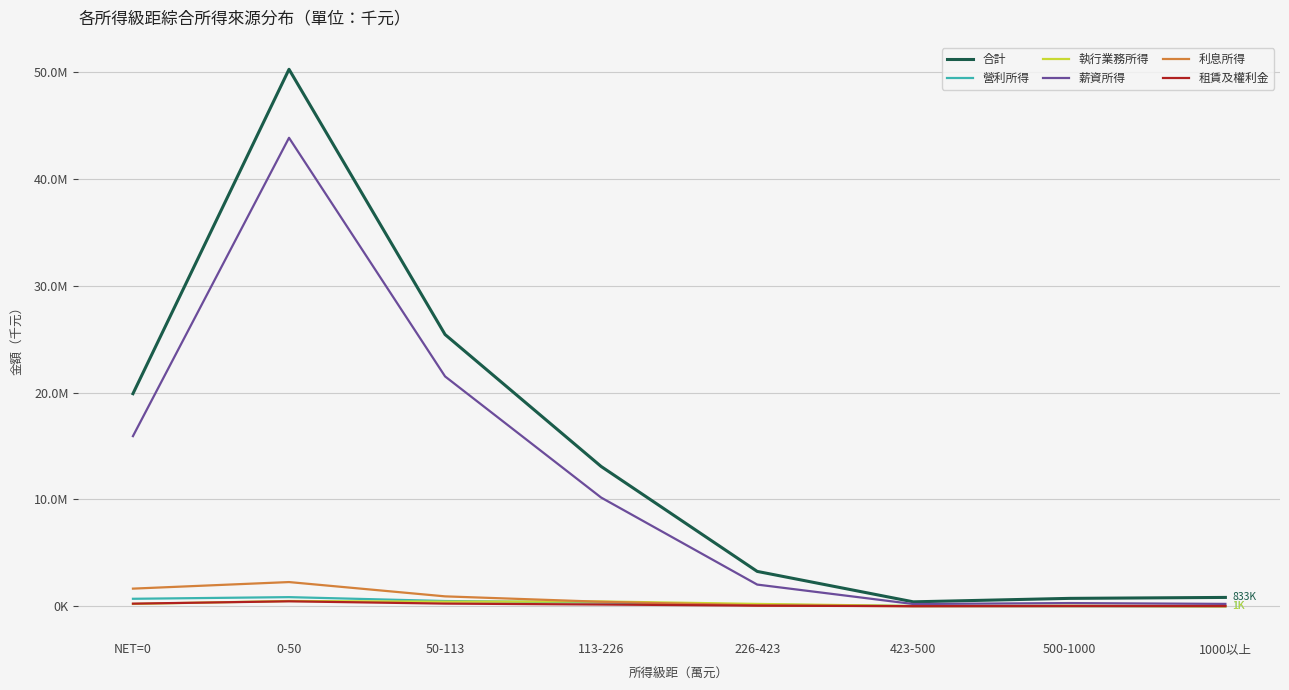

What is the value of the 利息所得 point at the 5th from the left?

91010